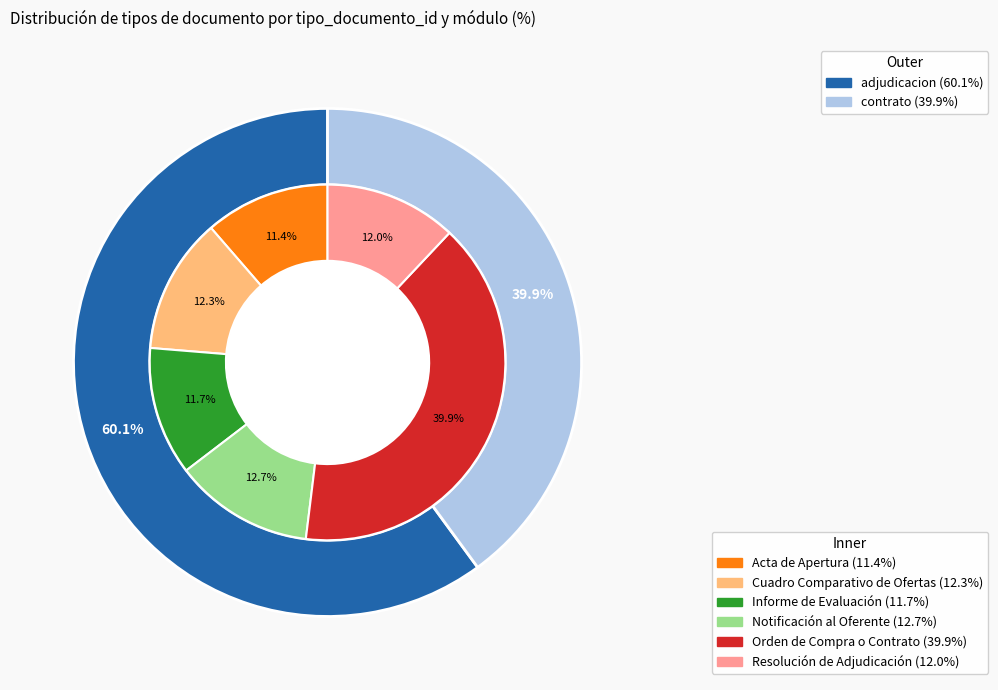

Is the sum of Informe de Evaluación and Acta de Apertura greater than half?

No